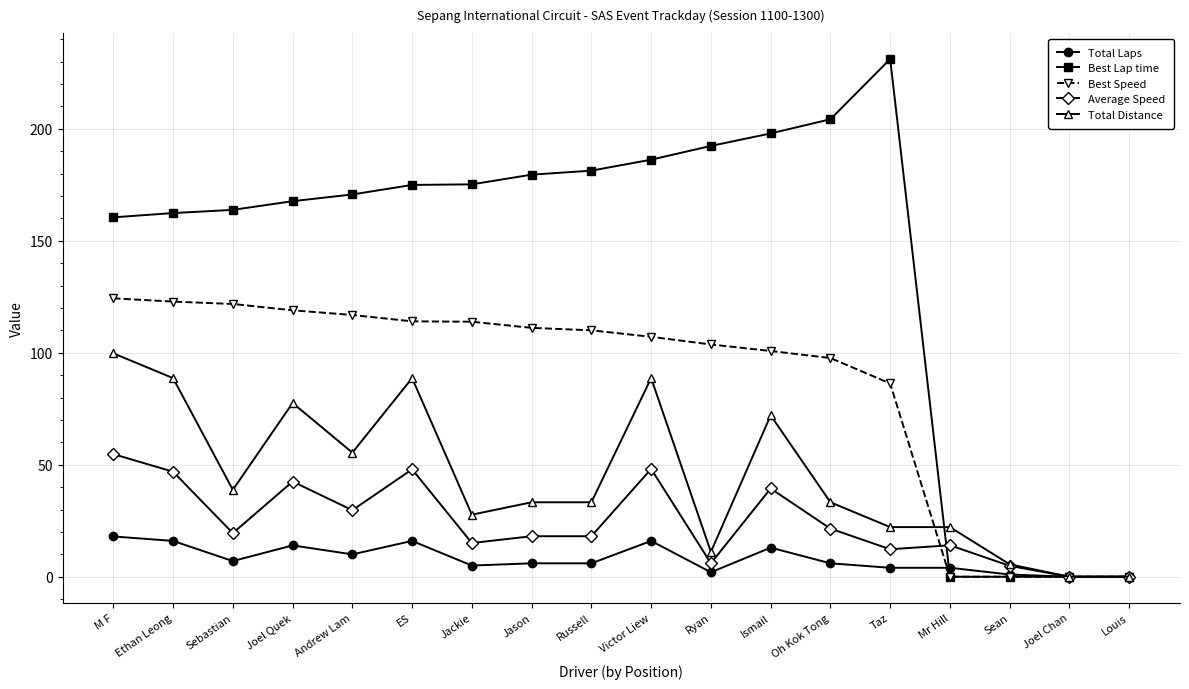

At which category is the sum across all series the highest?

M F